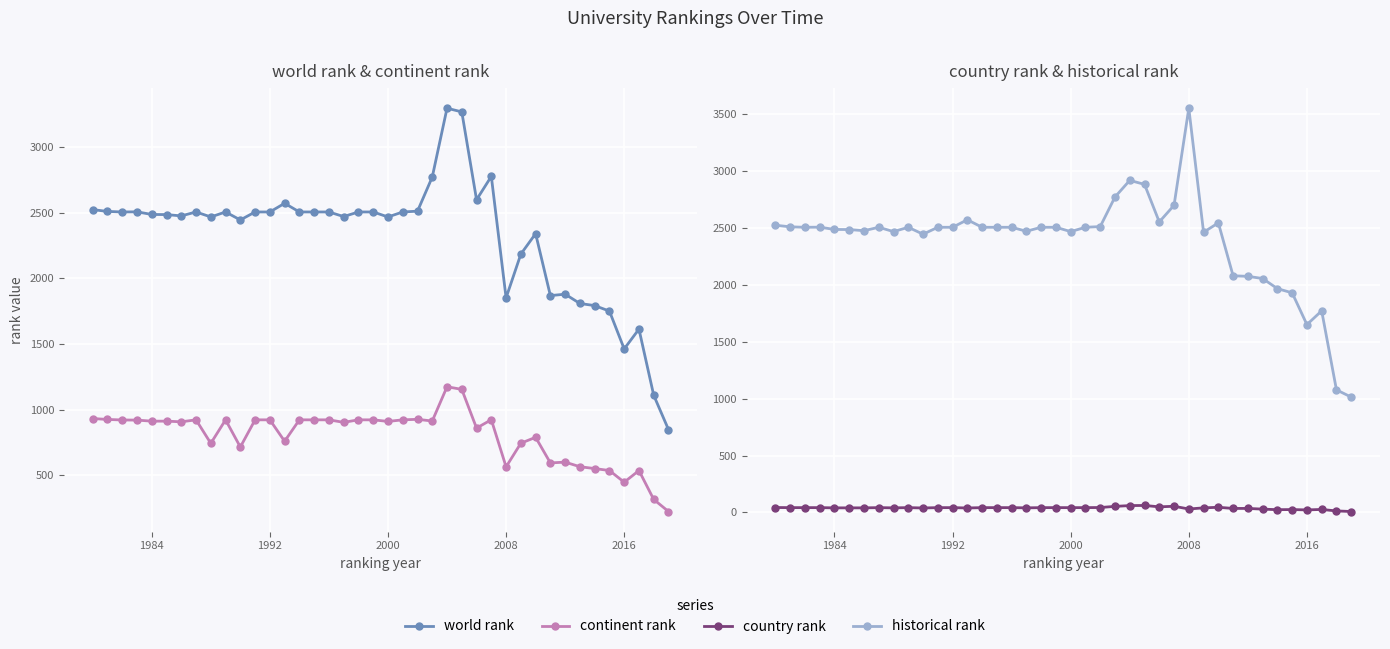

Is the value of continent rank at 20 greater than the value of country rank at 38?

Yes